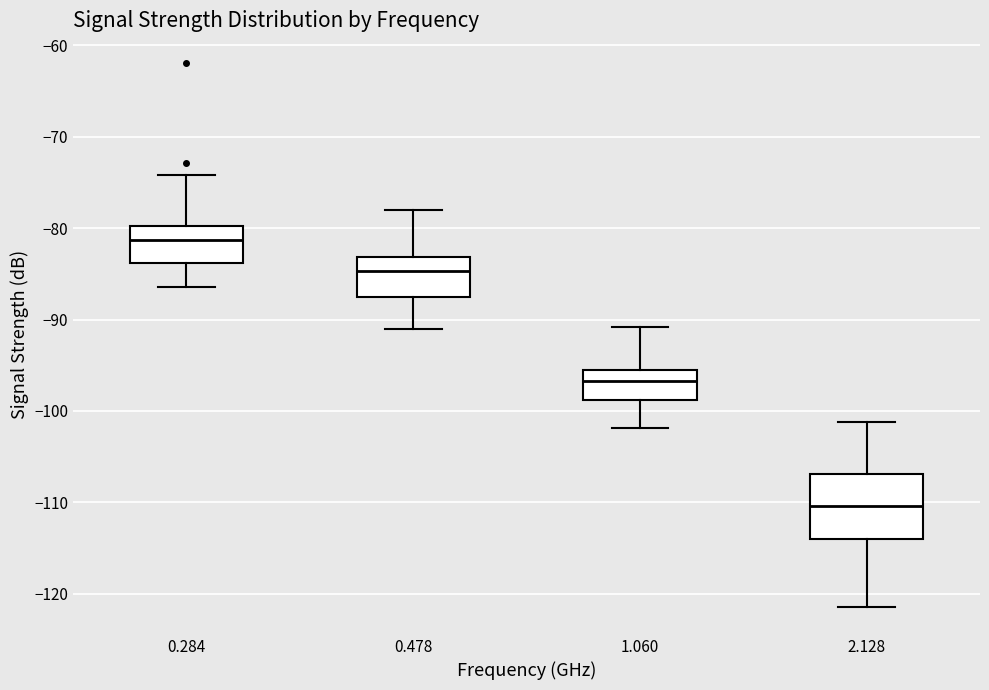

Which box has the highest median line?

0.284